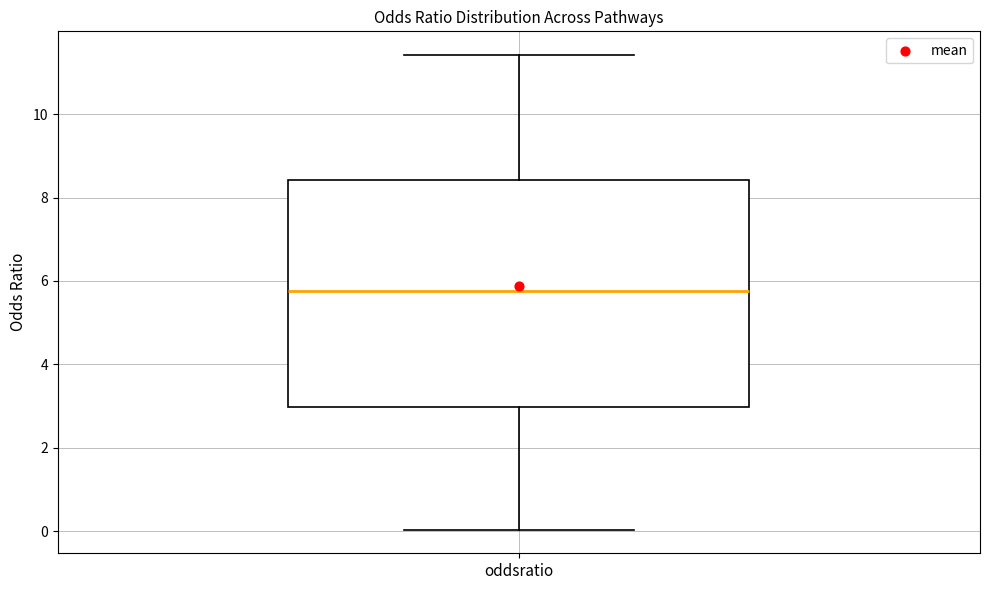

Read this box plot against the y-axis: the position of the median line, the range covered by the box, and the ends of both whiskers. The values are not printed on the chart, so give them approximately, as read against the axis.

median 5.8, box 3.0 to 8.4, whiskers 0.0 to 11.4